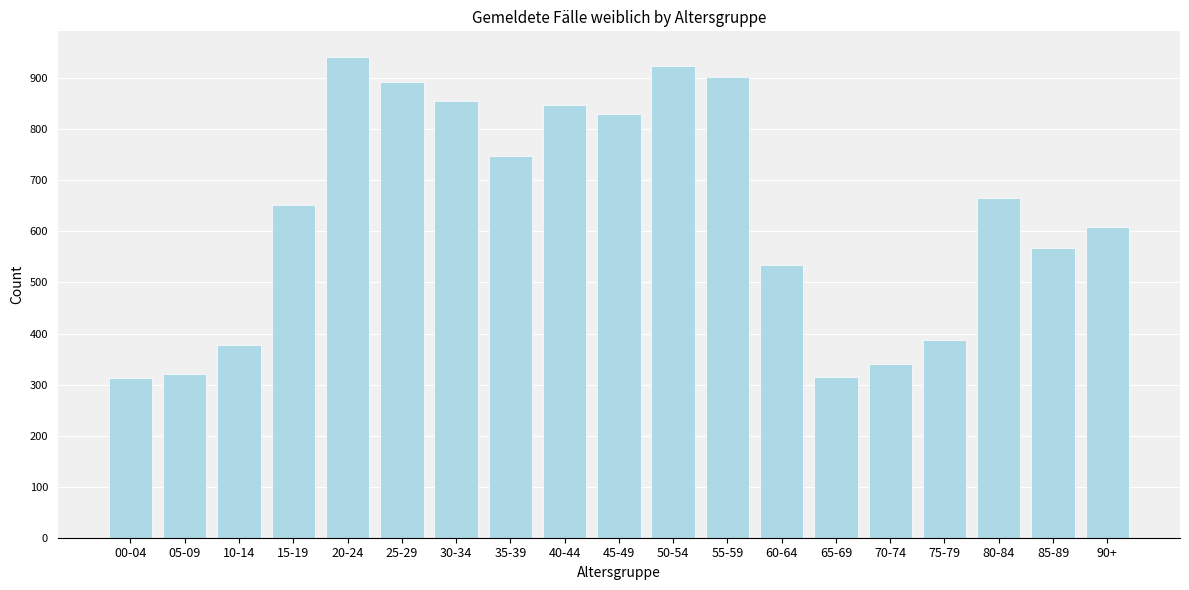

What is the maximum value shown in the chart?

942